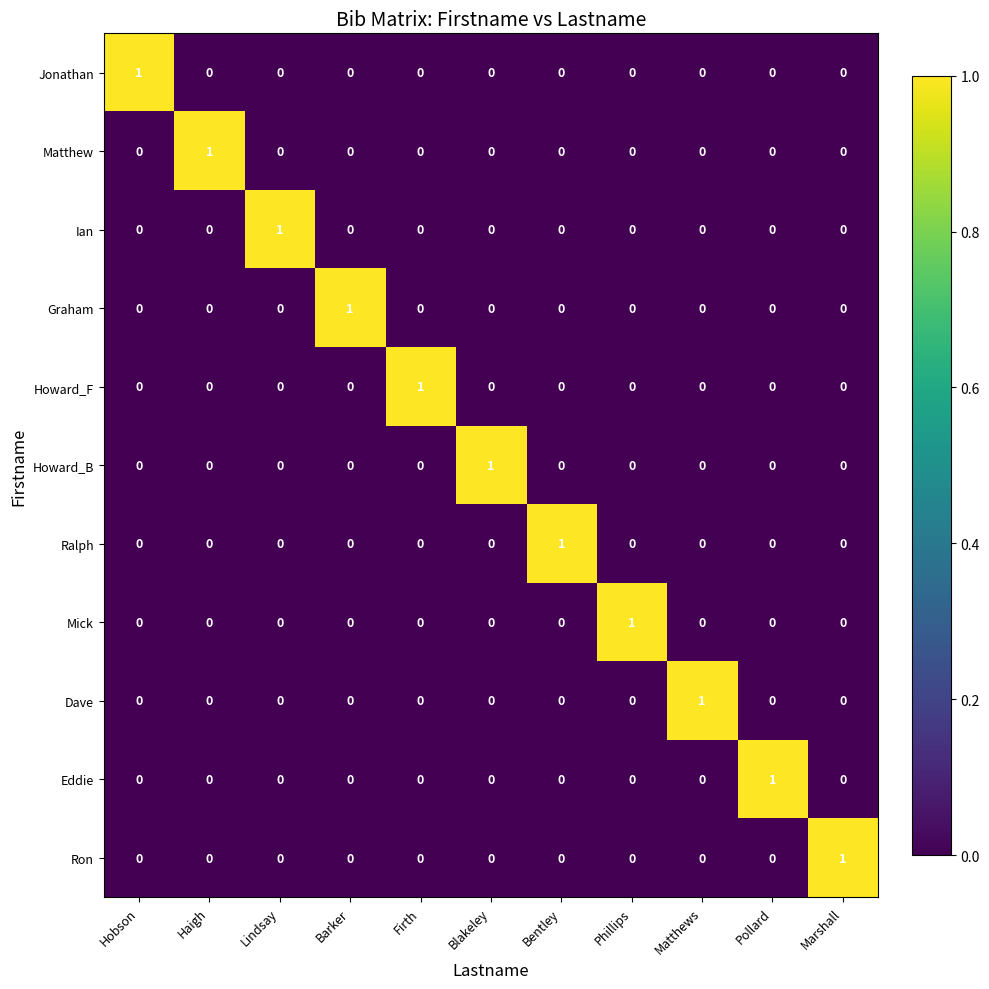

At how many categories does at least one series exceed 0?

11